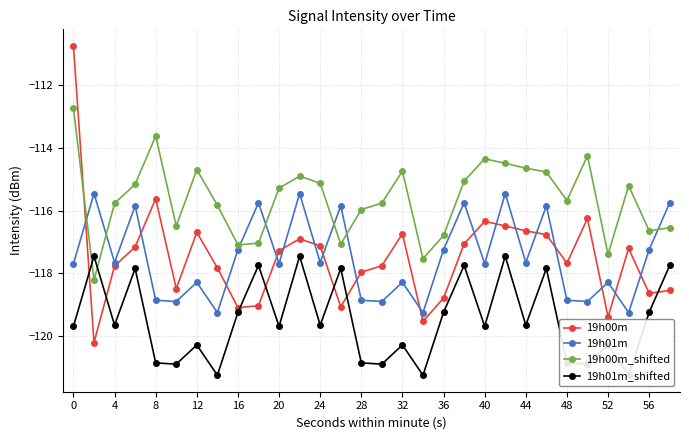

True or false: 19h01m has more than 0 points higher than both neighbors.

True